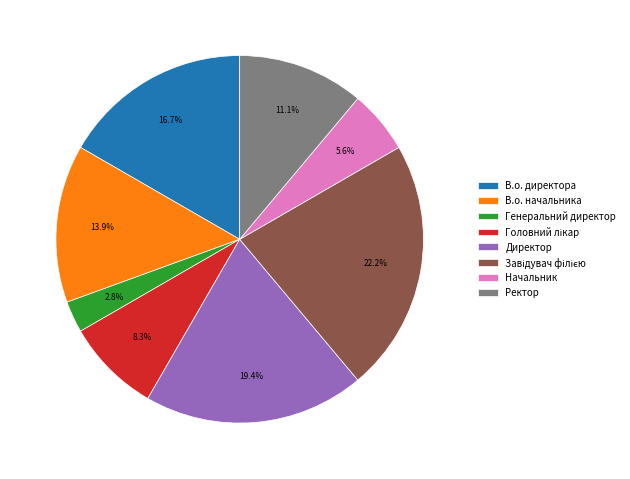

What percentage is the Ректор slice, to the nearest percent?

11%